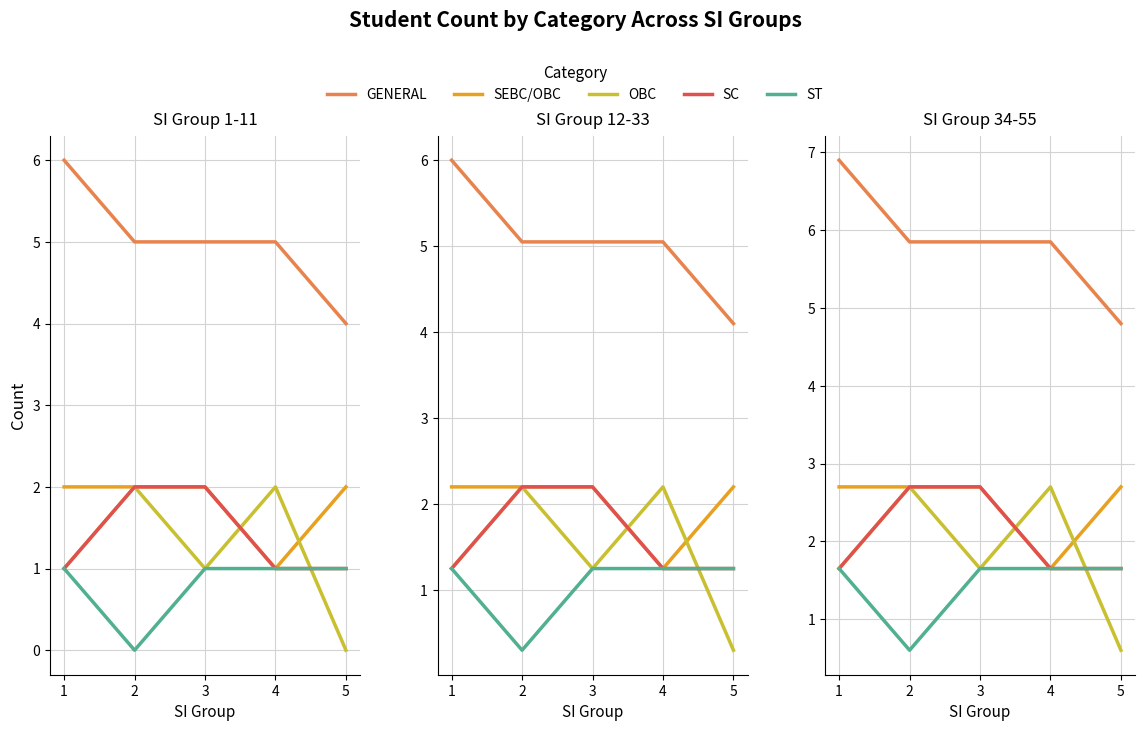

Which series has the widest spread of values?

GENERAL